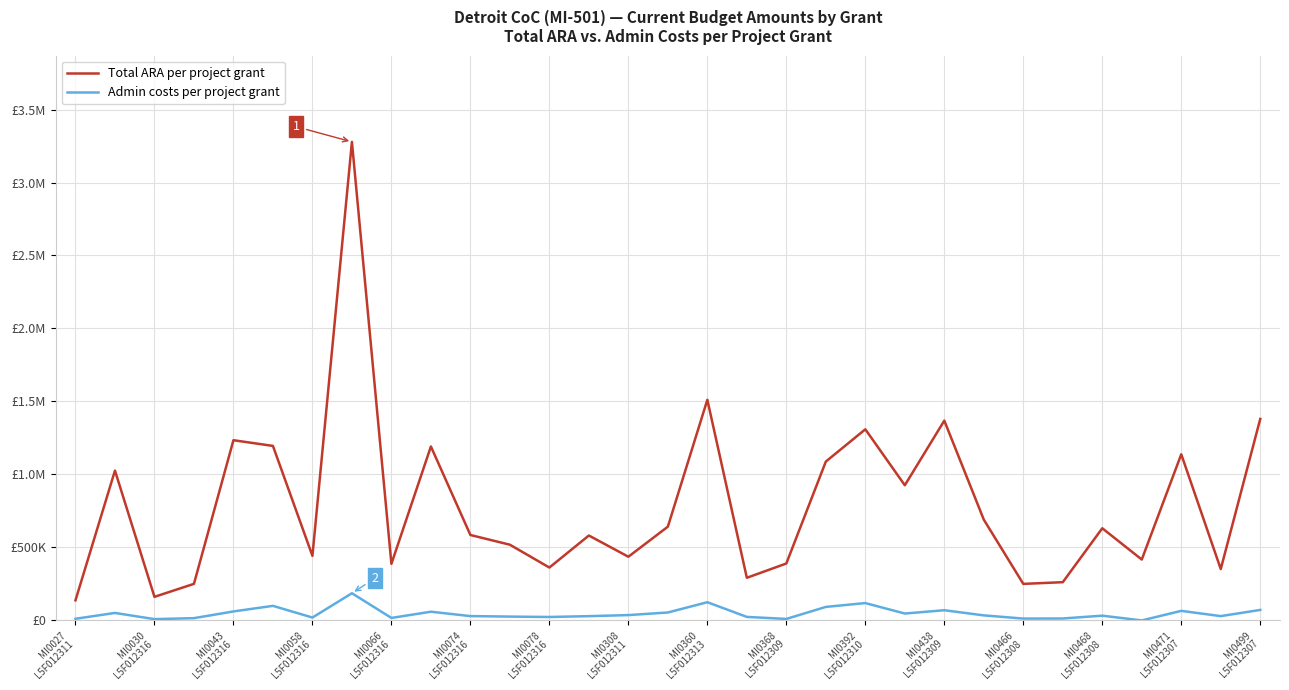

Reading right to left, extract all data points from this chart.

Total ARA per project grant: 1380492	351898	1138230	417242	631460	262089	250434	690375	1368714	926026	1309341	1088390	390233	292218	1511338	642386	436350	581810	362392	518756	585391	1191713	387981	3278352	442435	1195536	1234654	250702	161657	1026473	137784
Admin costs per project grant: 72061	29654	65642	0	32710	13381	12786	34660	69954	47322	119031	92716	10384	24220	124854	54490	36681	29378	23682	26368	29780	59783	17205	186300	19879	100000	61638	15652	9022	51473	11439